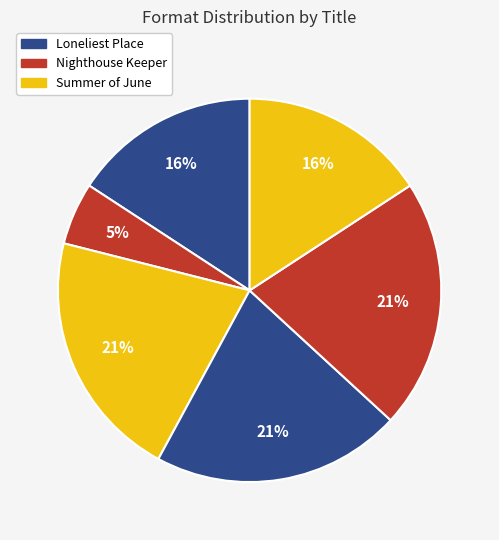

How many segments does this pie chart have?

6